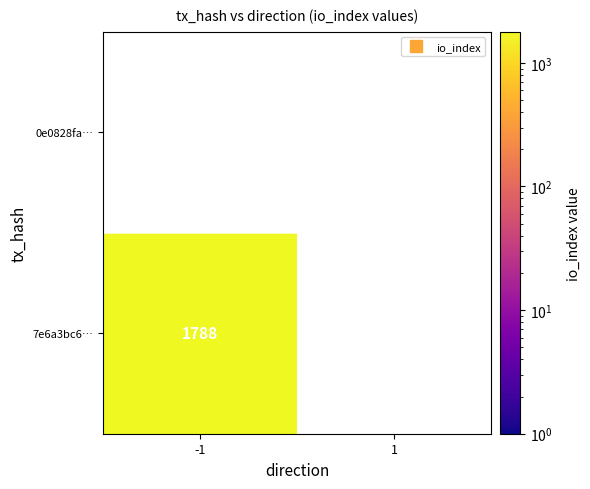

Is it true that 7e6a3bc695dc74af43421ee5a67daa93d86d717 equals 871 at 1?

False